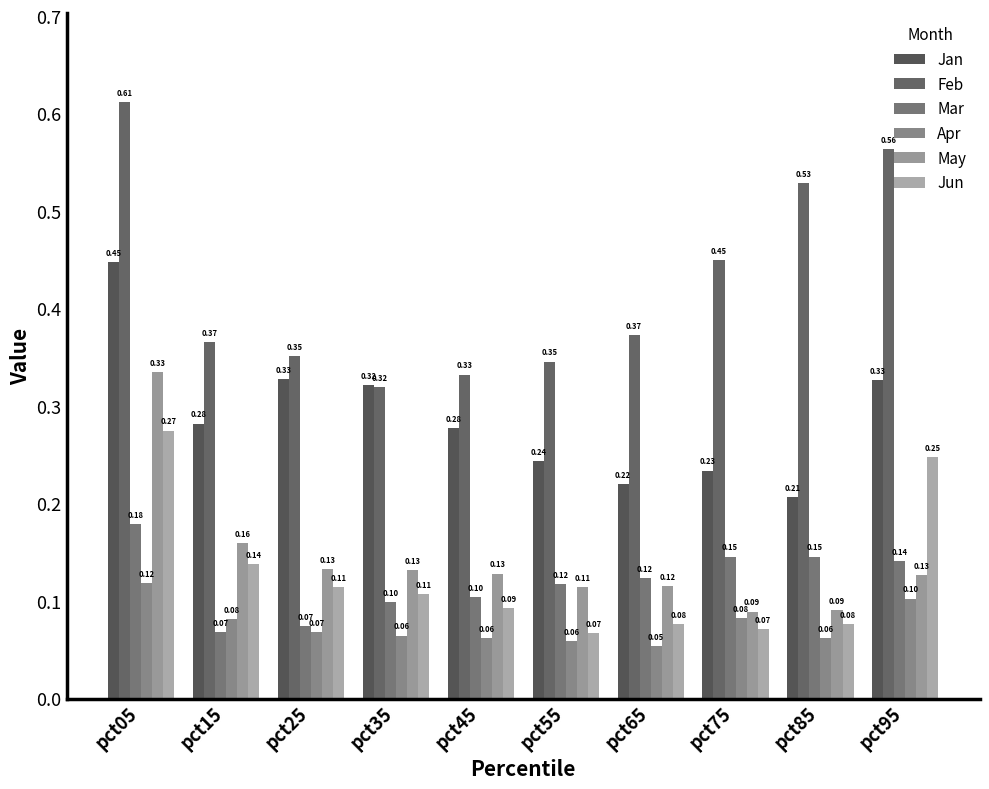

What are all the series names shown in the legend?

Jan, Feb, Mar, Apr, May, Jun